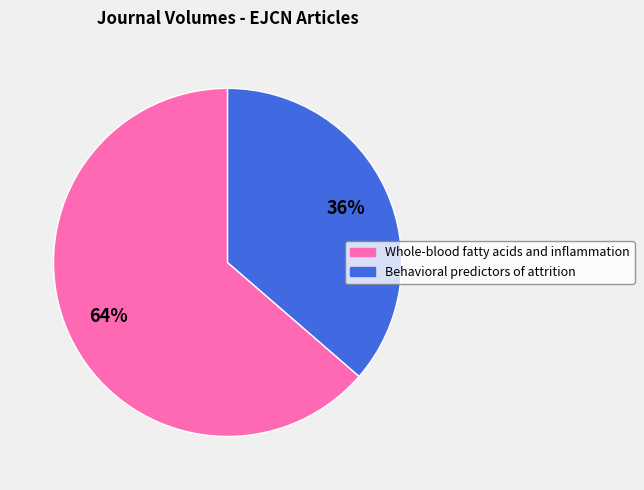

Is the sum of Whole-blood fatty acids and inflammation and Behavioral predictors of attrition greater than half?

Yes